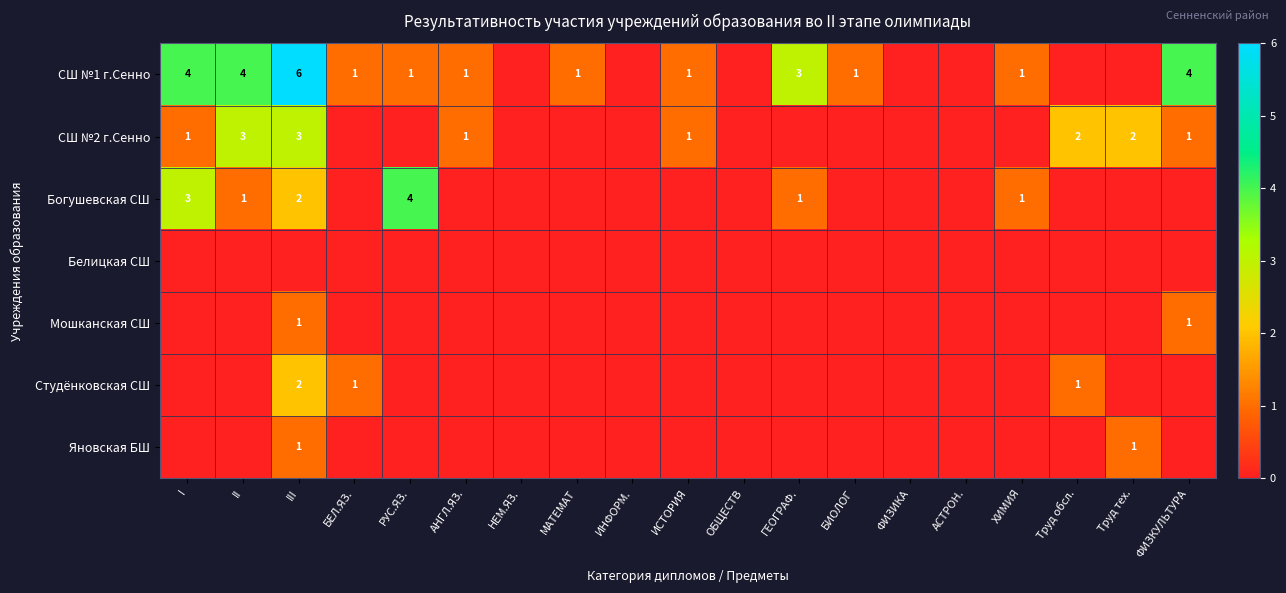

Is it true that Богушевская СШ equals 2 at II?

False